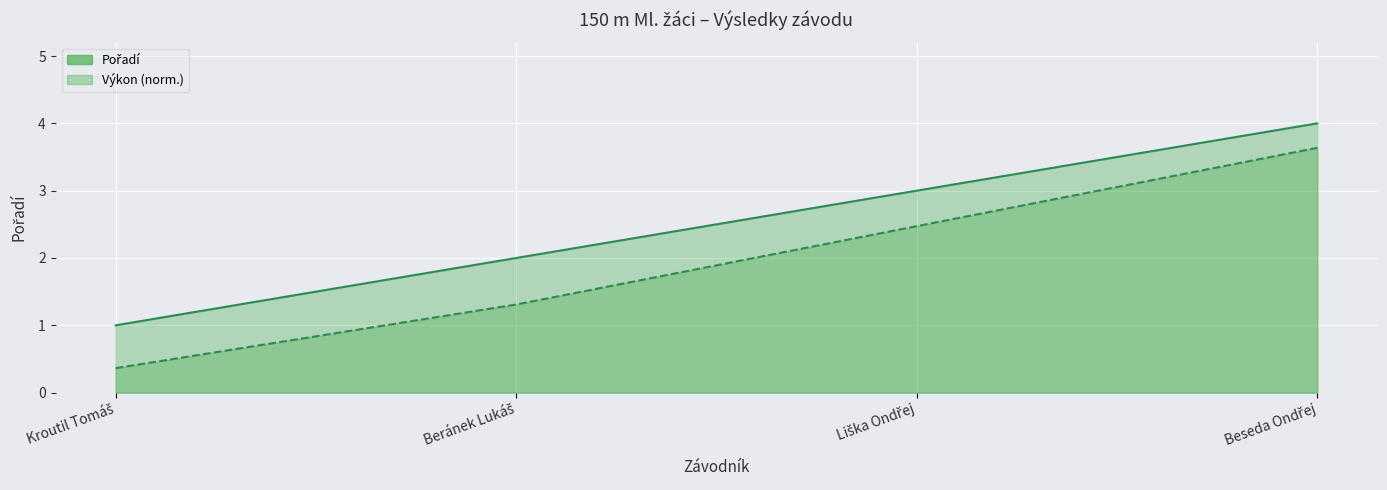

True or false: Výkon (norm.) has a value of 0.6 at Kroutil Tomáš.

False